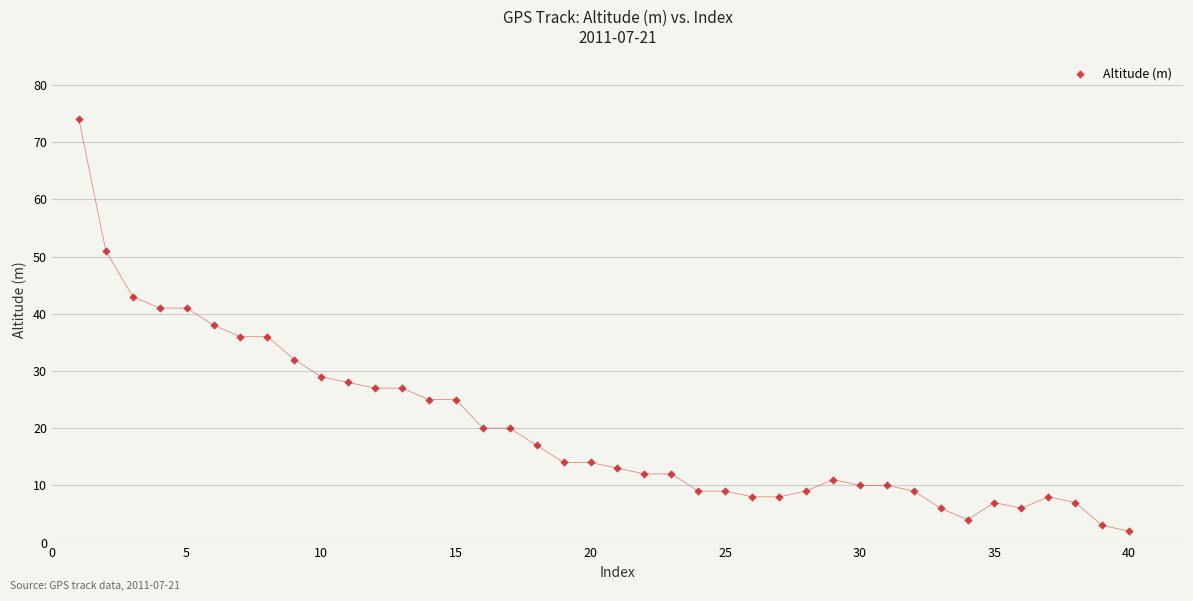

What is the range of Y values (max minus min)?

72